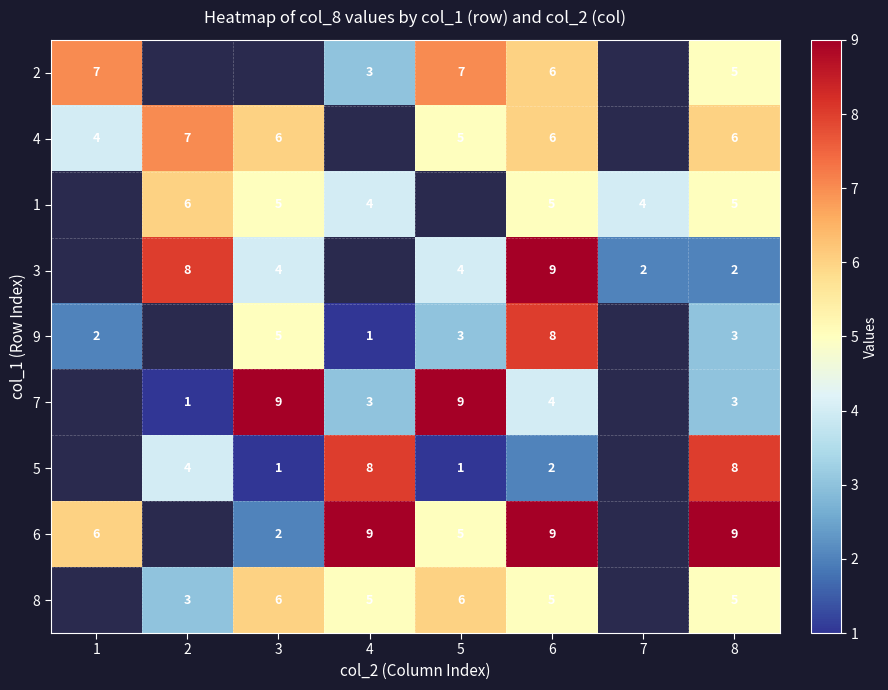

What is the total value across all series at 6?

54